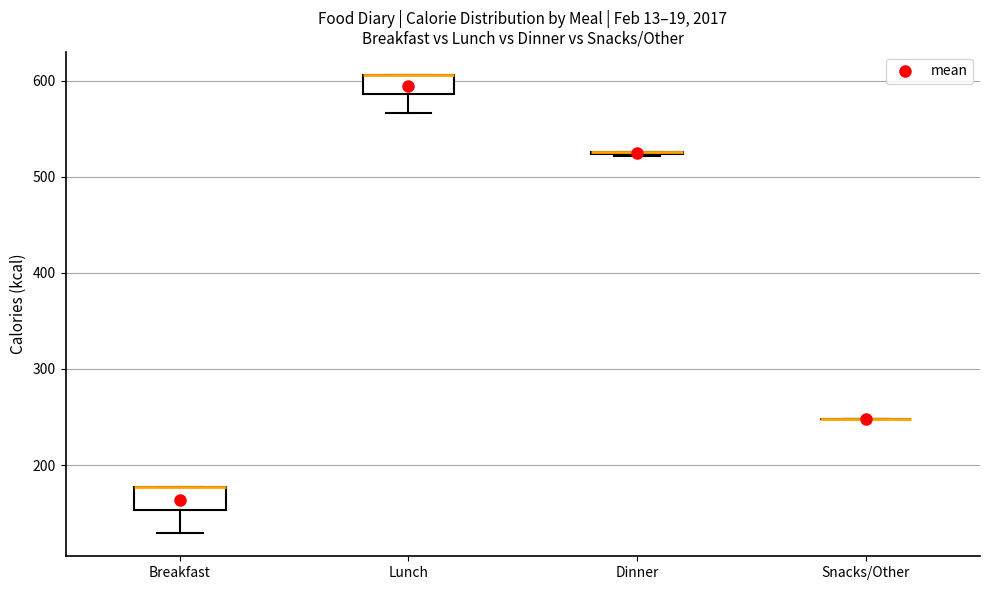

Reading left to right, read every box against the y-axis: the position of its median line, the range the box covers, and the ends of its whiskers. The values are not printed on the chart, so give them approximately, as read against the axis.

Breakfast: median 180 (drawn on the box's upper edge), box 150 to 180, whiskers 130 to 180
Lunch: median 610 (drawn on the box's upper edge), box 590 to 610, whiskers 570 to 610
Dinner: box collapsed to a line at 530, whiskers 520 to 530
Snacks/Other: box collapsed to a line at 250, whiskers 250 to 250